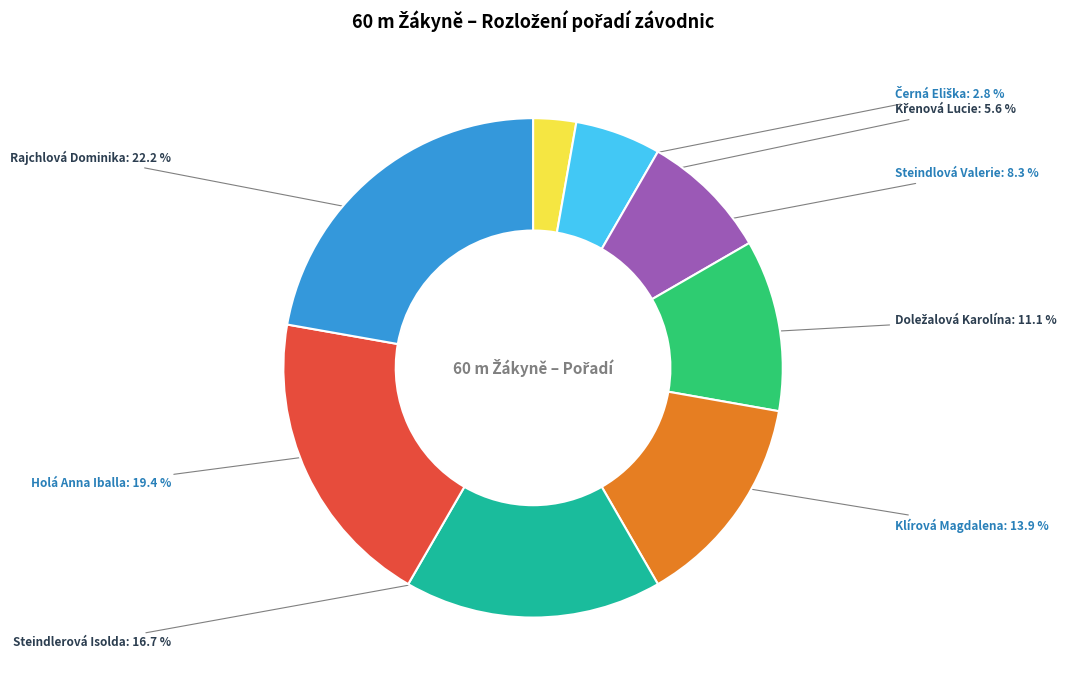

Which has a higher value, Steindlerová Isolda or Holá Anna Iballa?

Holá Anna Iballa